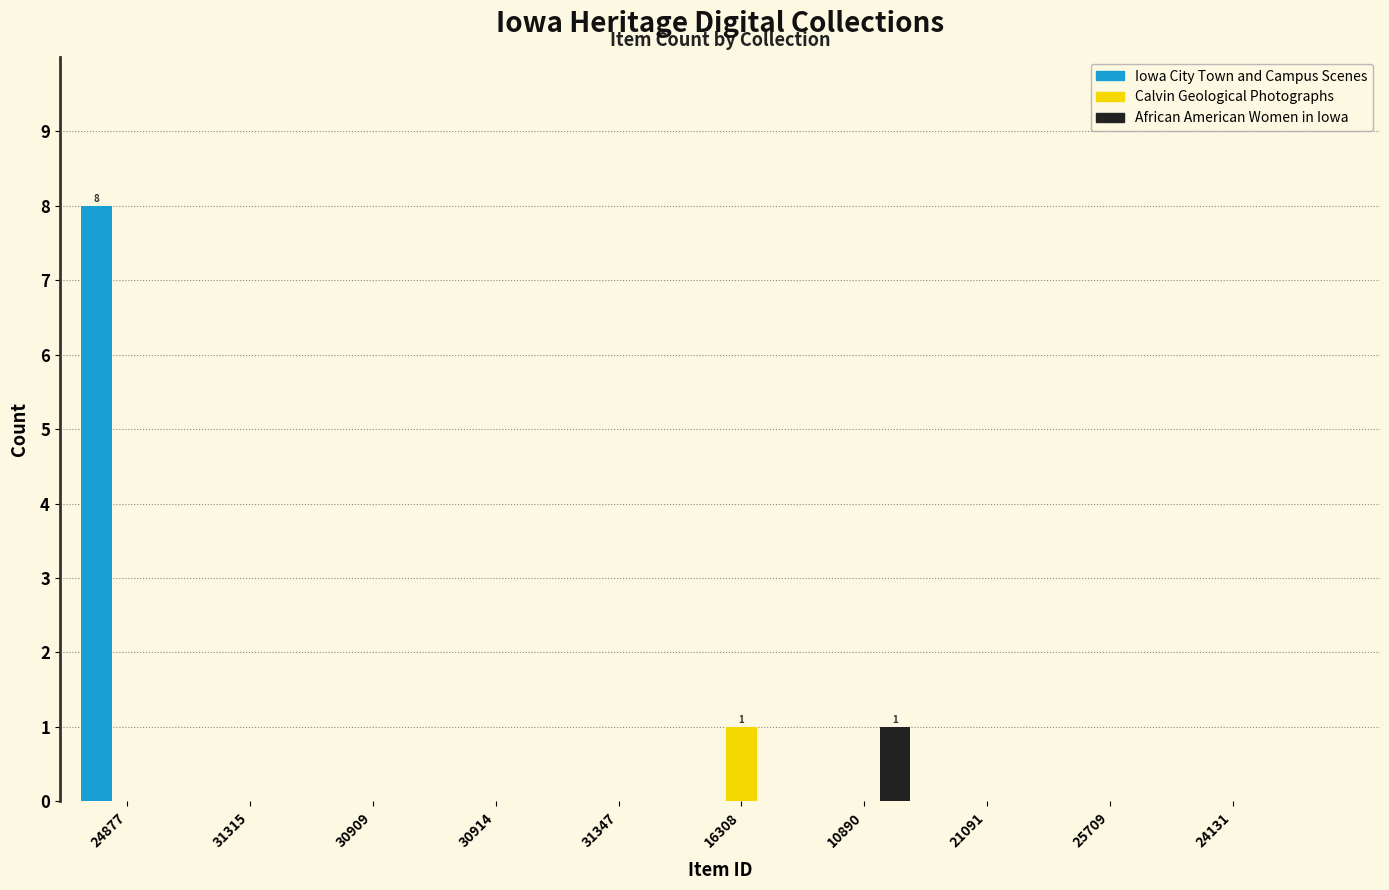

Which category has the highest value in the Calvin Geological Photographs series?

16308